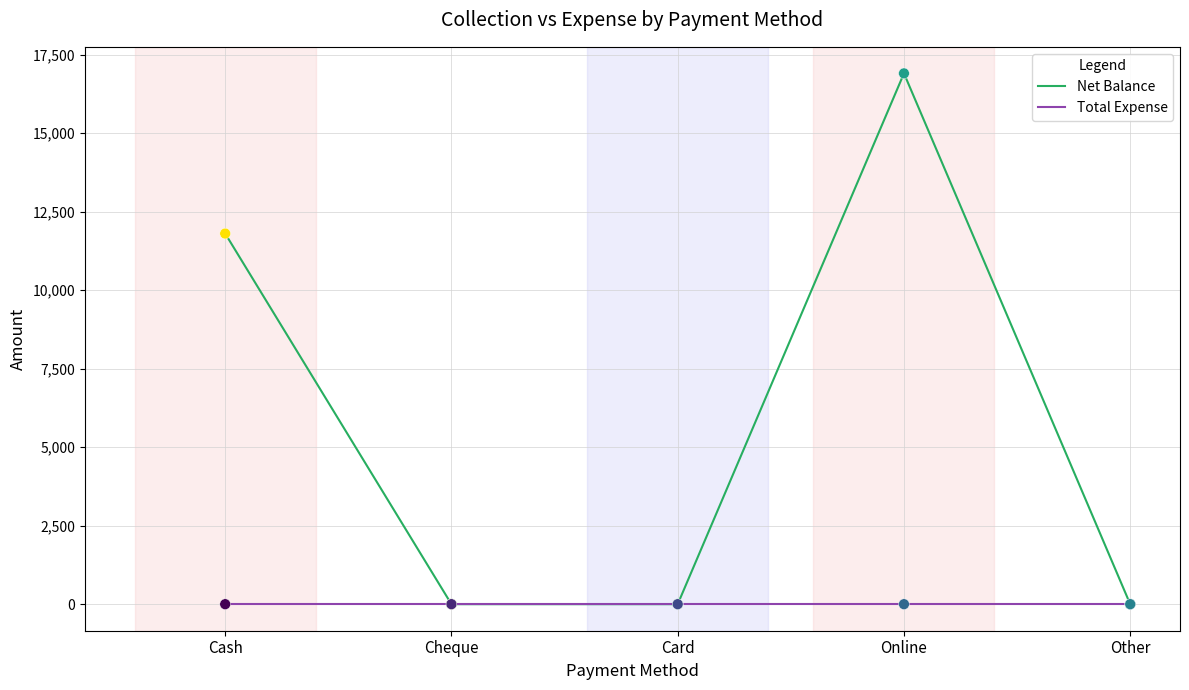

What are all the series names shown in the legend?

Net Balance, Total Expense